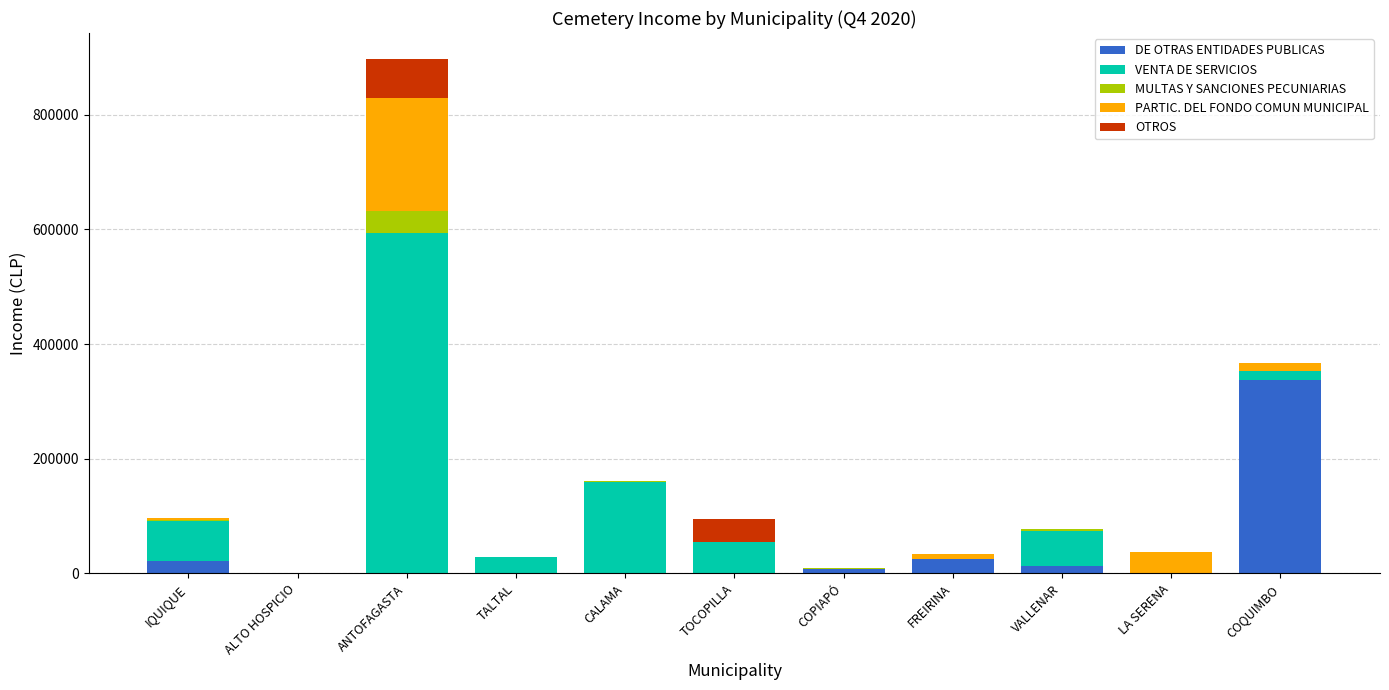

Does the chart contain stacked bars?

Yes